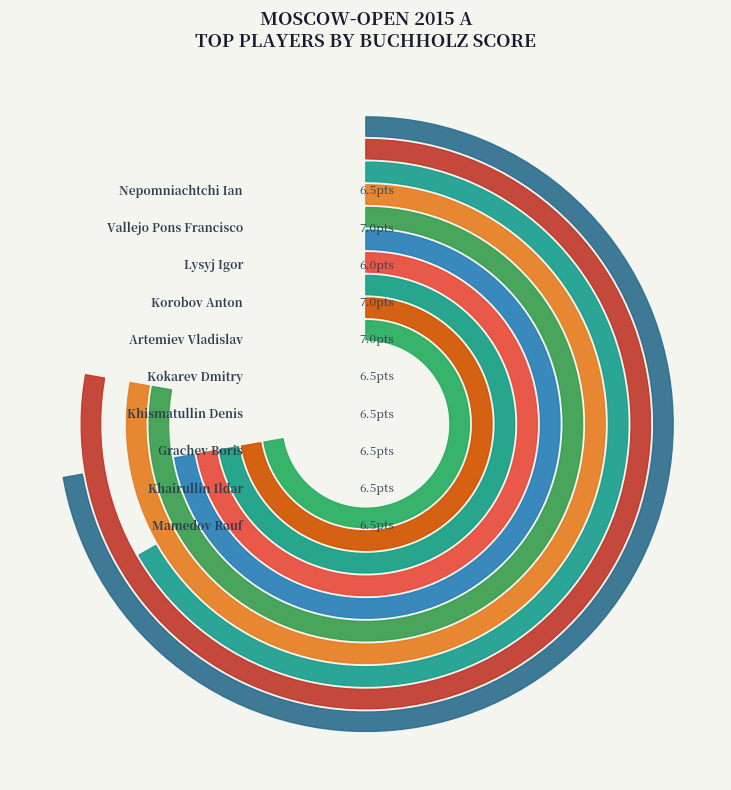

How many segments does this pie chart have?

10